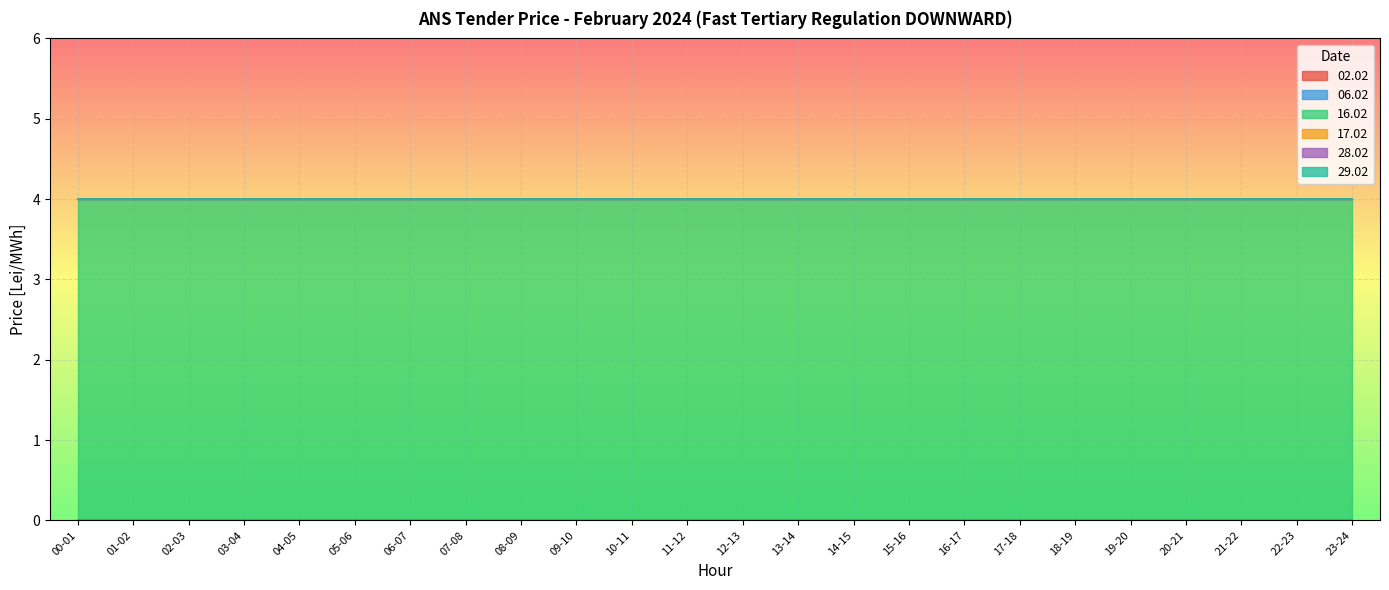

Is it true that 16.02 equals 4 at 19-20?

True